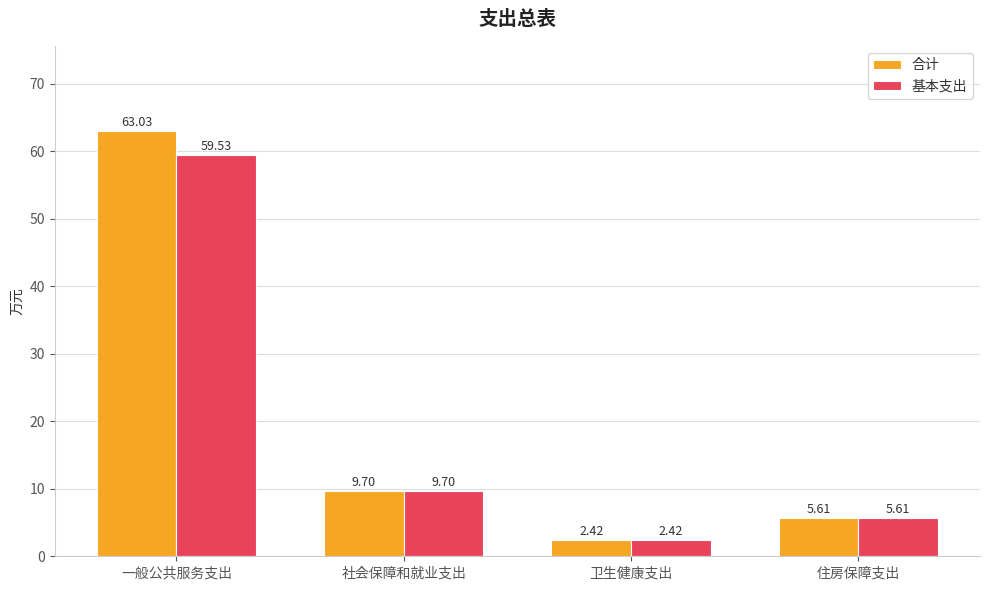

Which series has the largest total across all categories?

合计